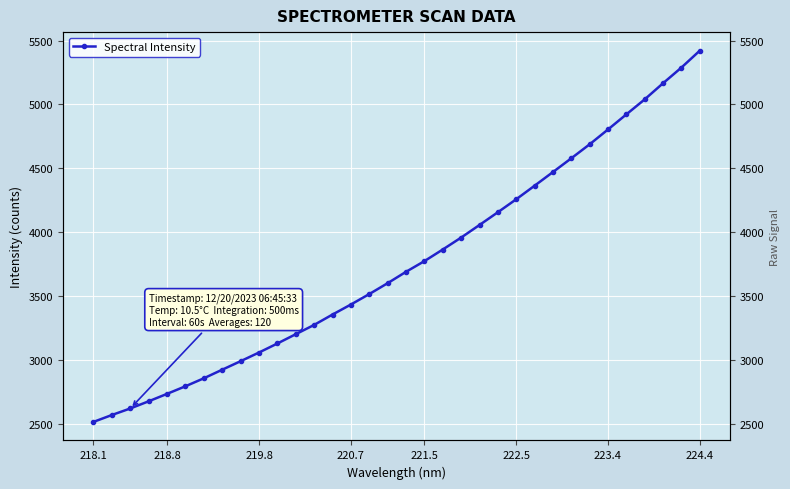

Which category has the lowest value across all series?

218.1